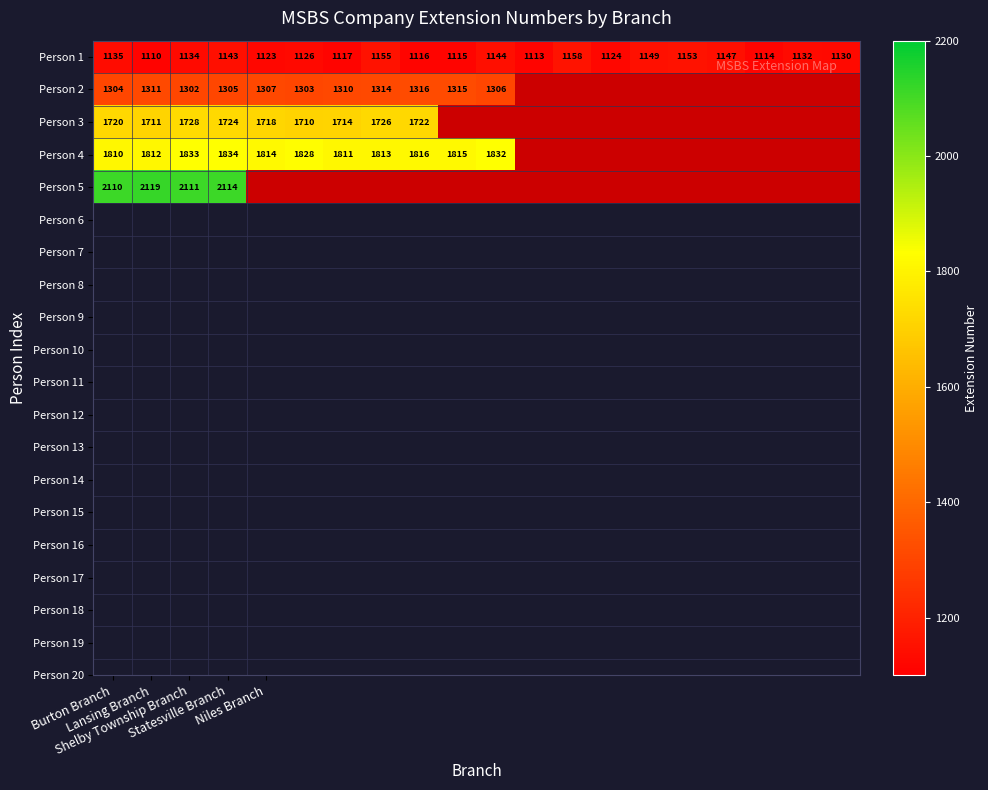

What is the sum of all Person 1 values?

22638